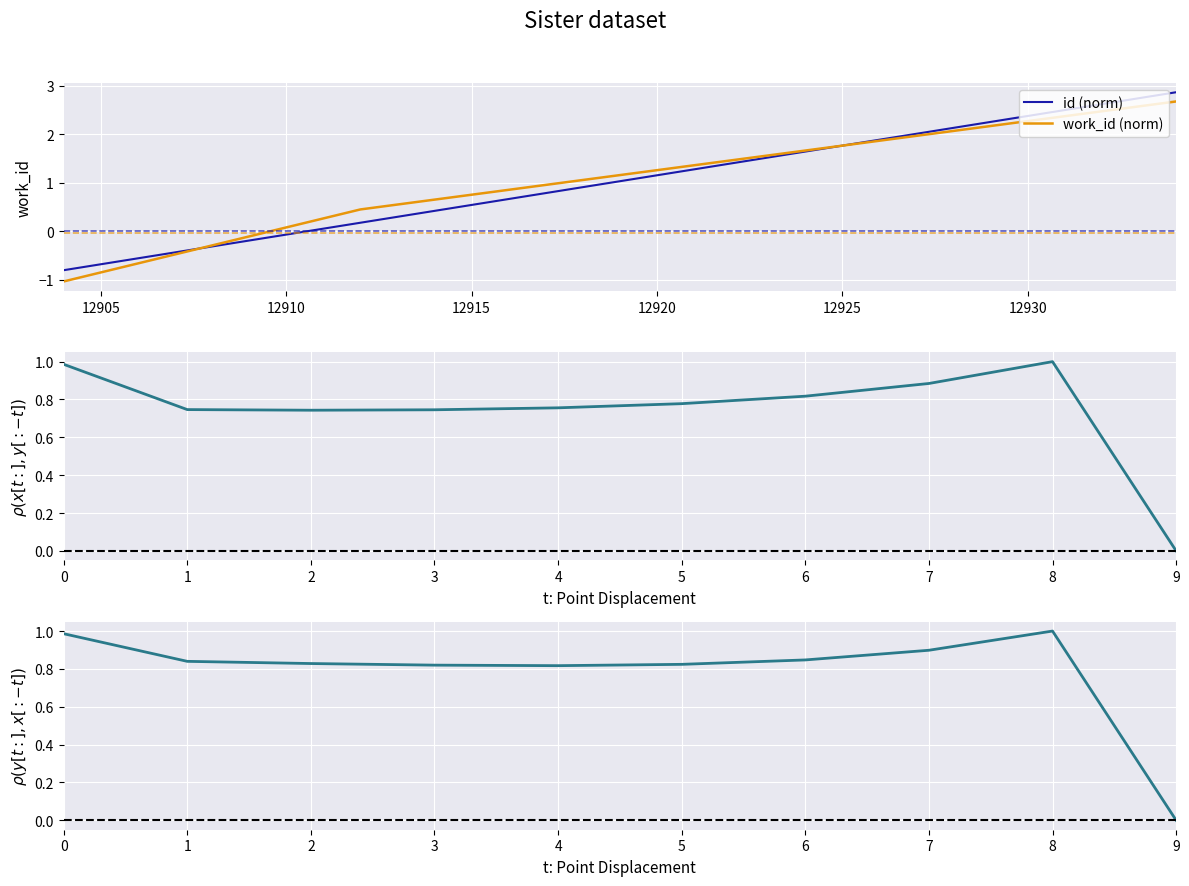

True or false: work_id (norm) has a value of -1.2 at 12905.

False